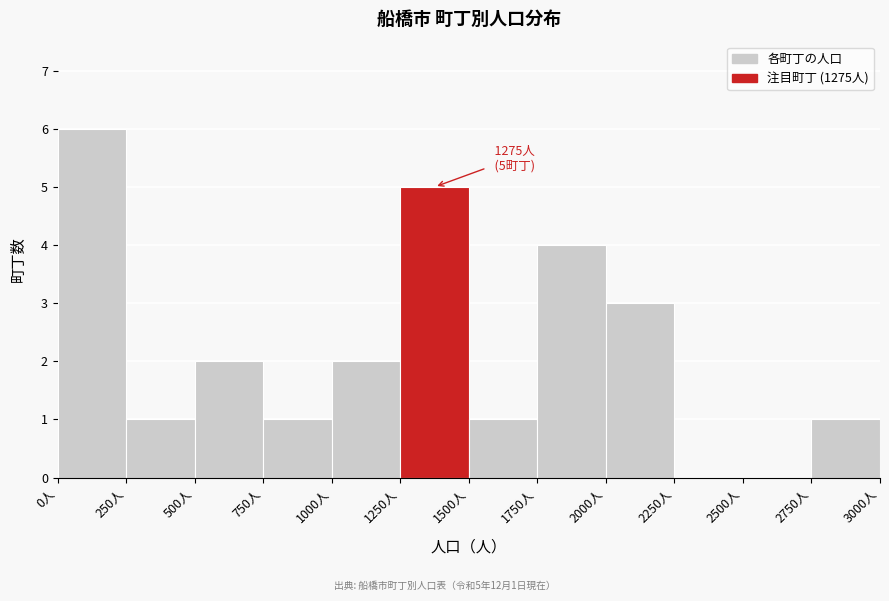

Over which range of the x-axis is the bar tallest?

0 to 250